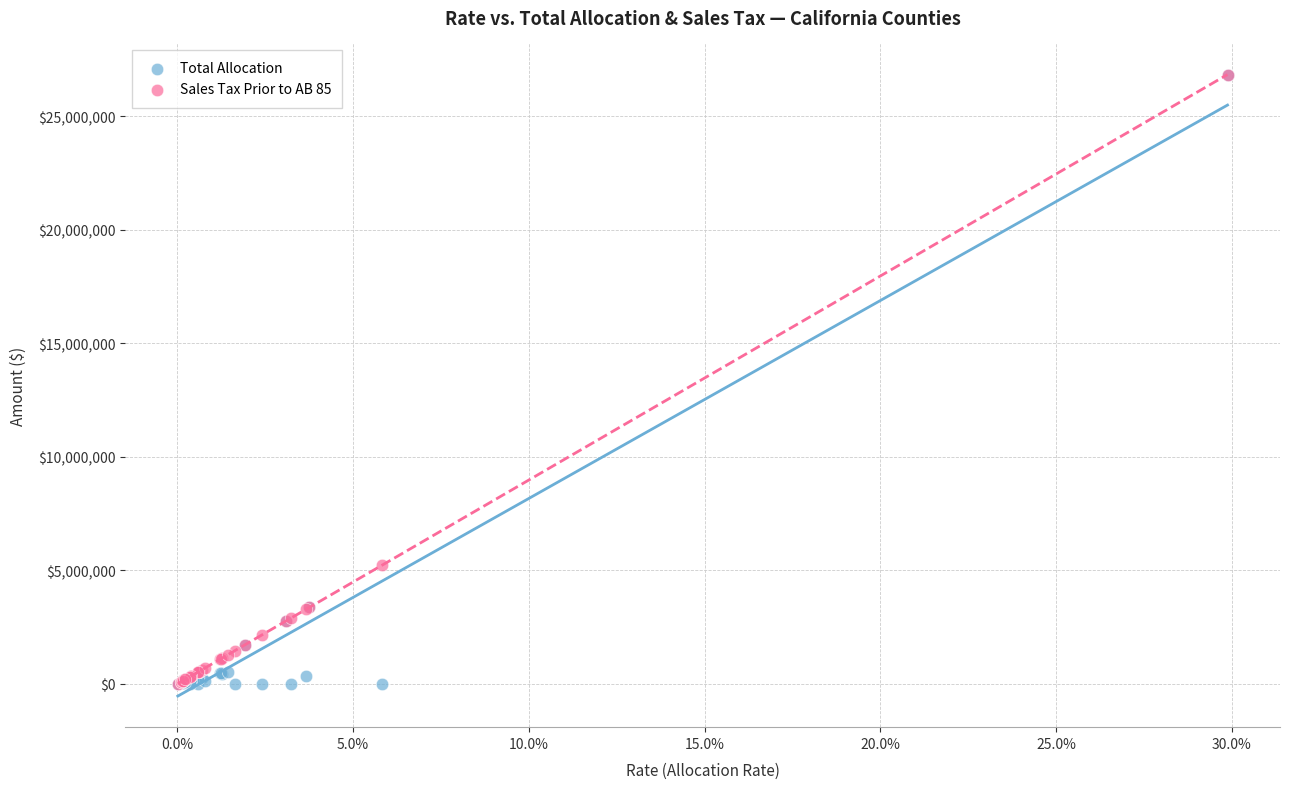

In the Total Allocation series, what Y value is closest to 13423907?

3373201.9